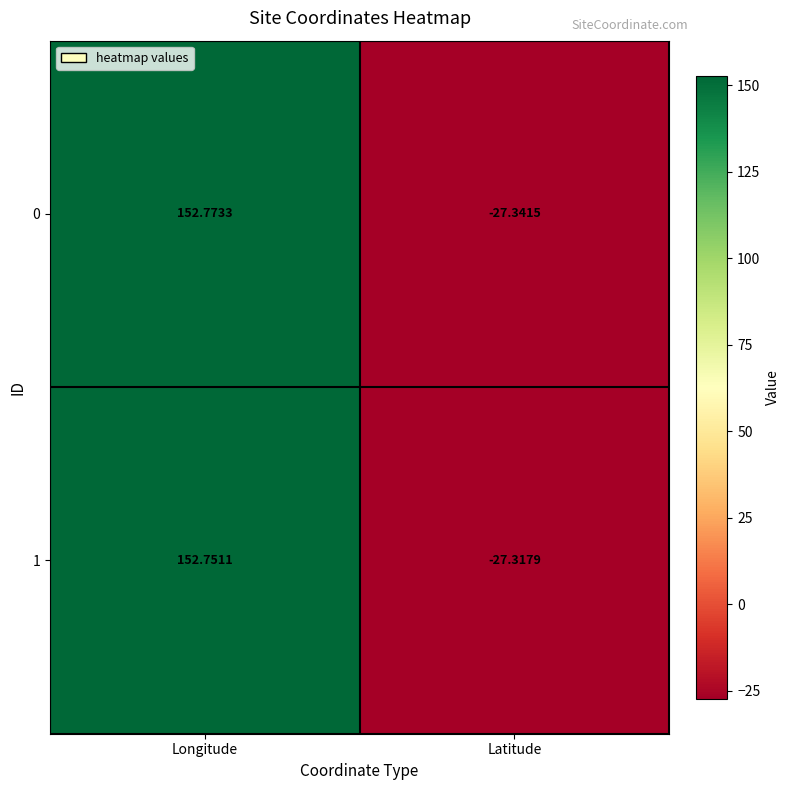

Which category has the lowest value across all series?

Latitude